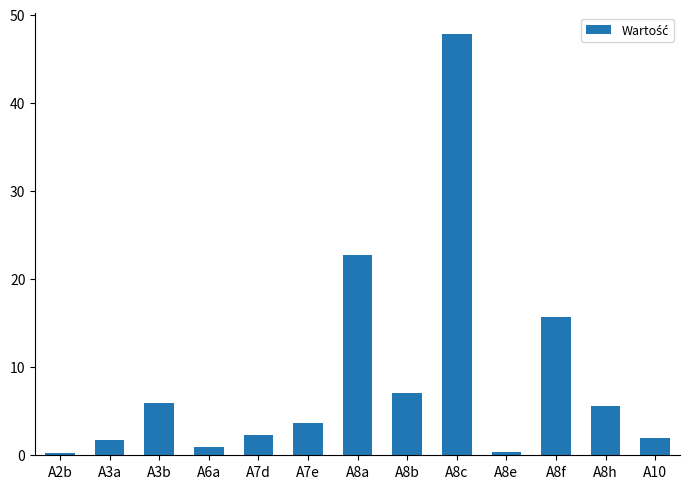

What is the approximate value at A8f?

15.7